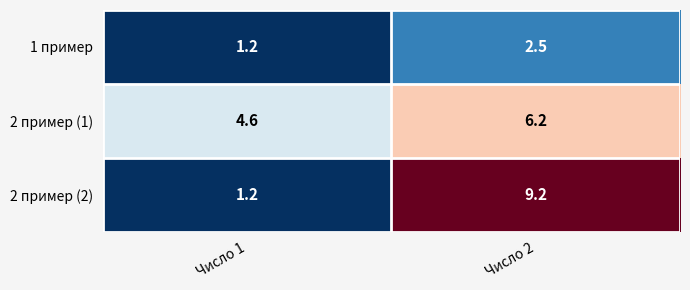

What is the minimum value for 1 пример?

1.2